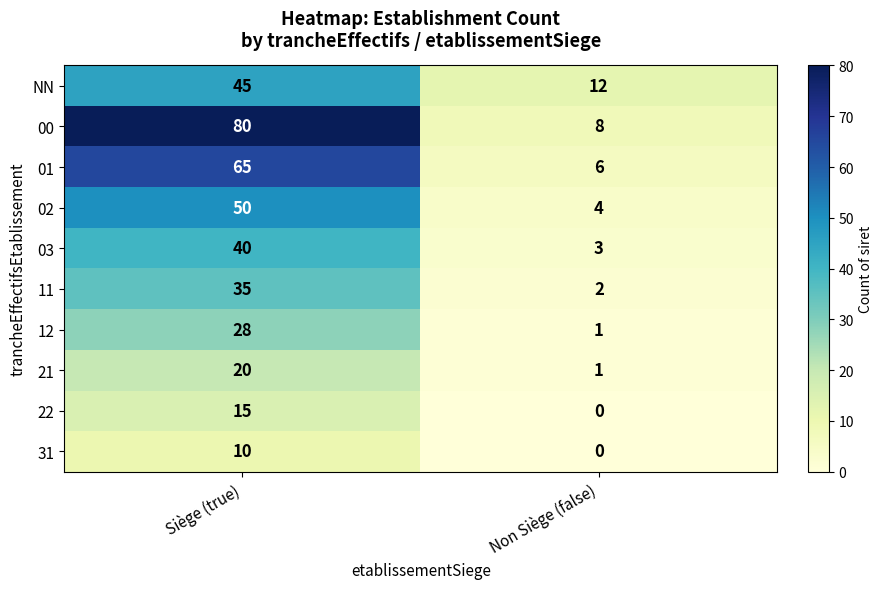

Count the number of categories in the chart.

2